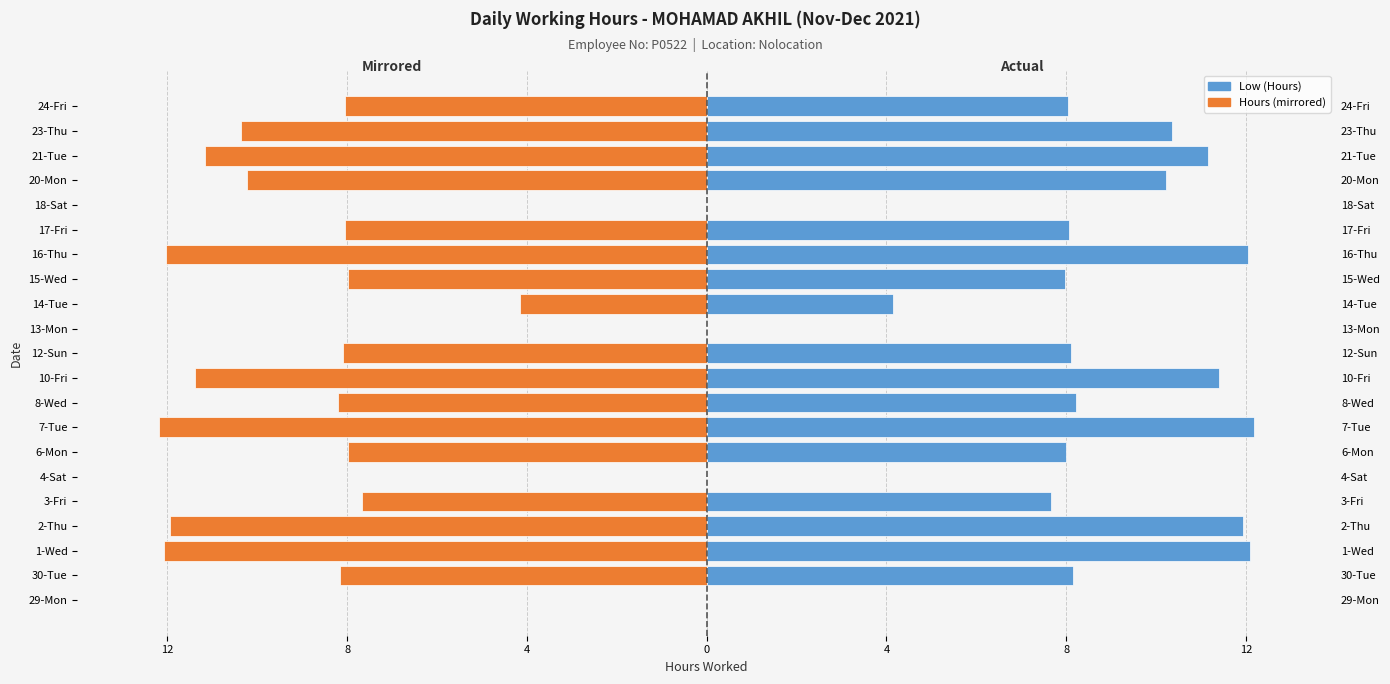

What is the average value of the Low (Hours) series?

7.6